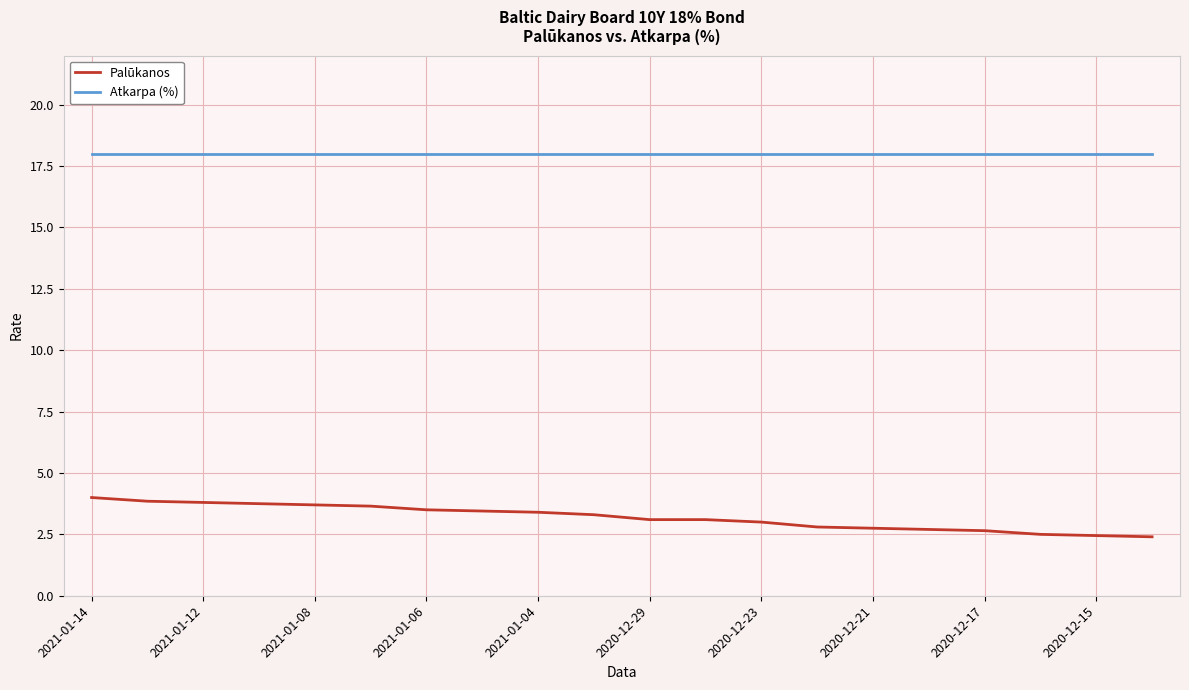

Rank the series by their average value, from highest to lowest.

Atkarpa (%), Palūkanos